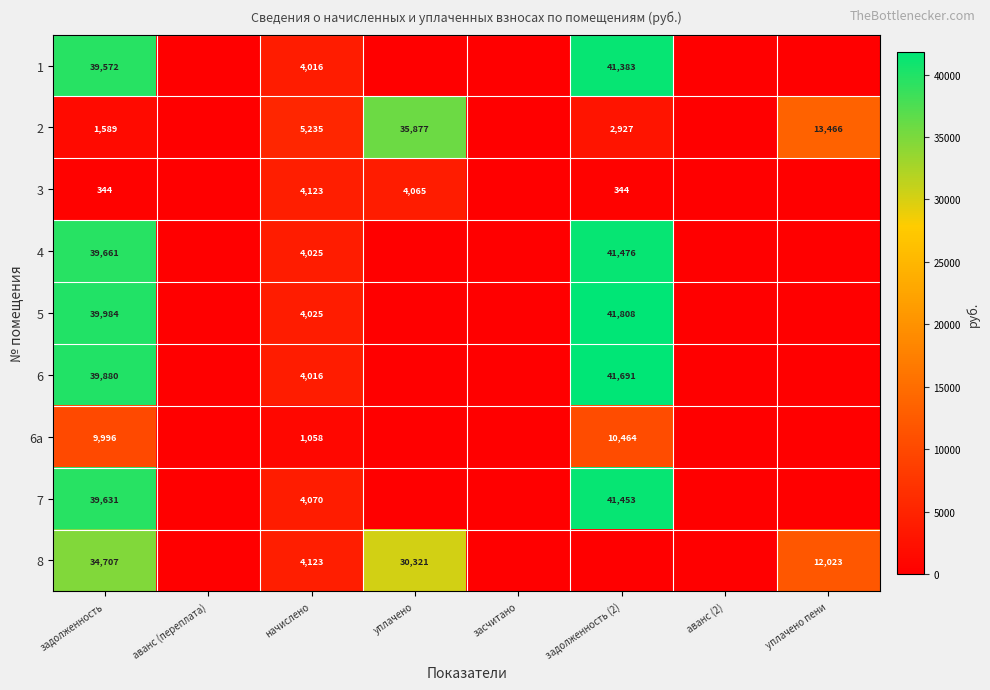

True or false: 8 has a value of 12023 at уплачено пени.

True